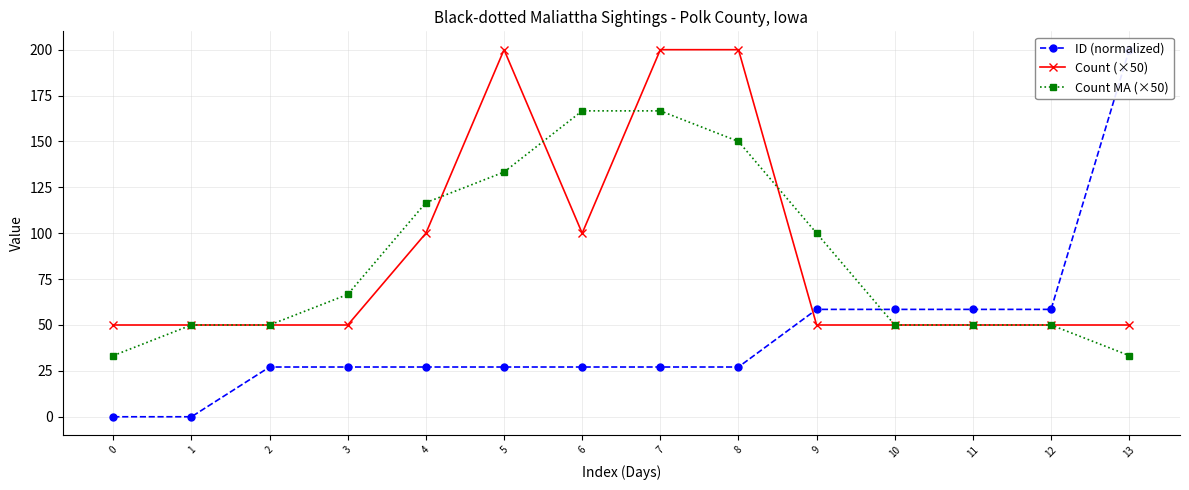

Where is ID (normalized) nearest to the value 100?

12